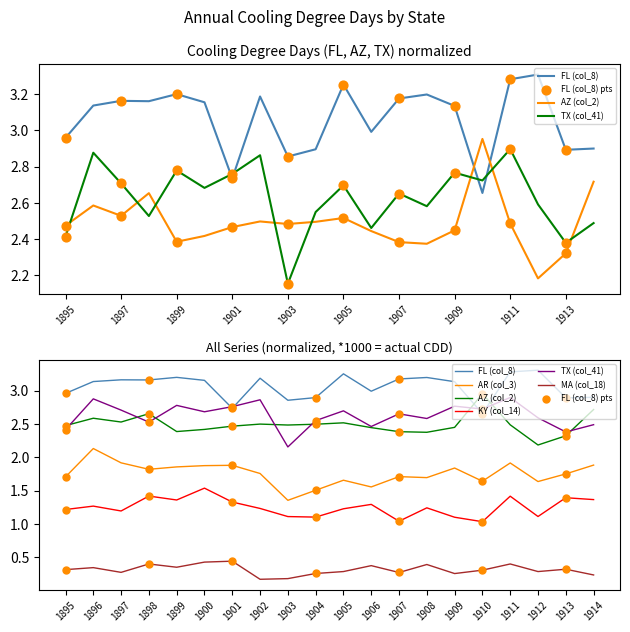

Which series reaches the maximum Y coordinate?

FL (col_8)